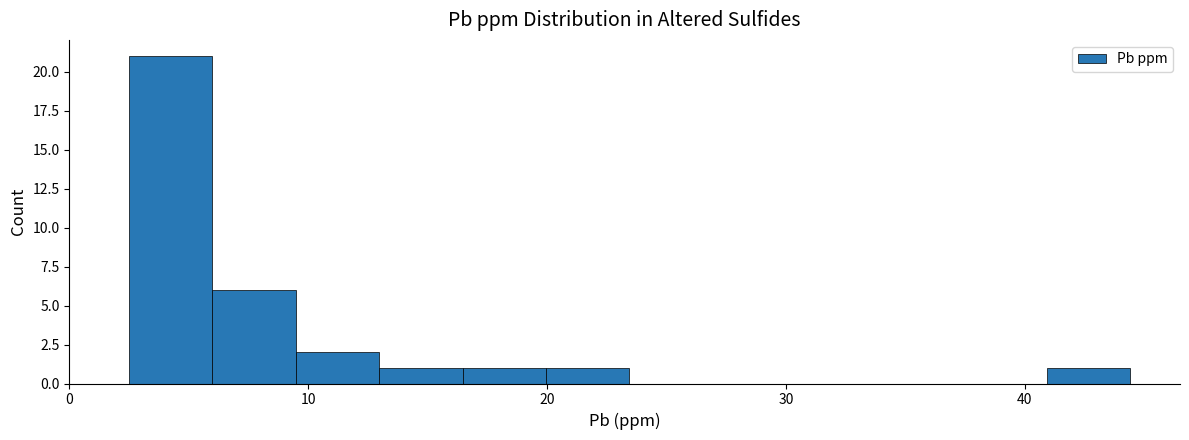

Around what value on the x-axis is the tallest bar? Give the approximate position of its centre, as read against the axis.

4